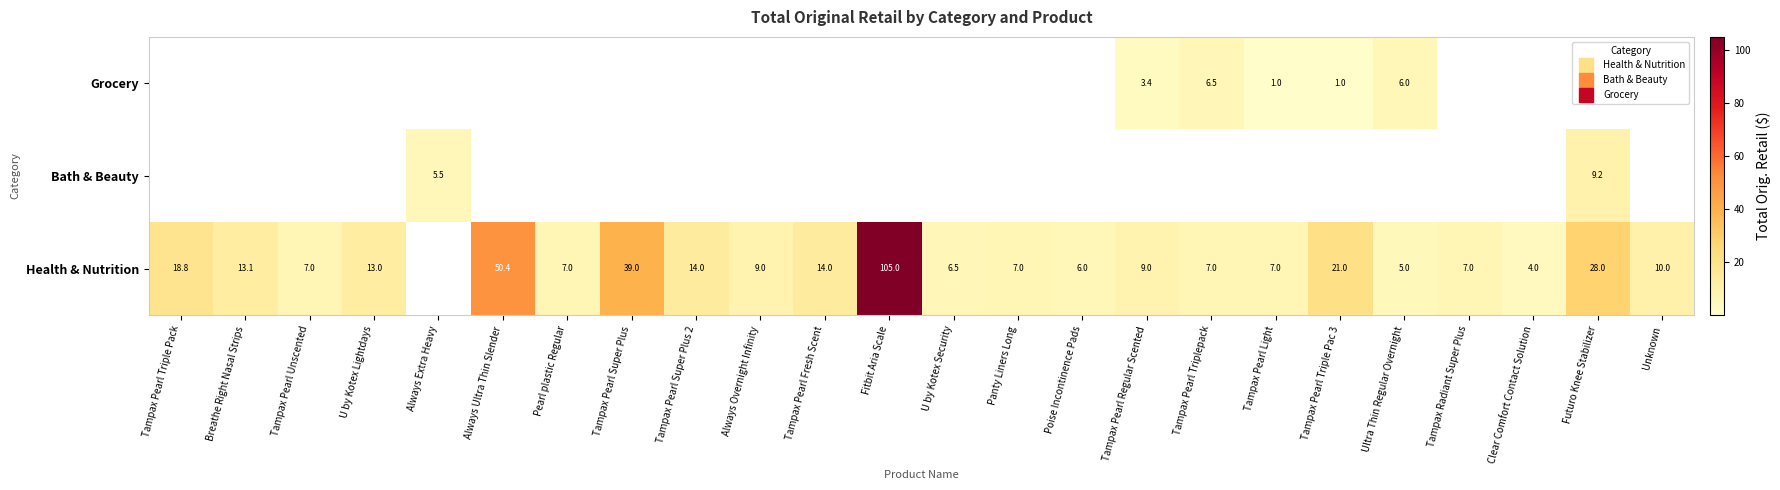

What is the difference between the Grocery values at Clear Comfort Contact Solution and Tampax Pearl Triple Pac 3?

1.0